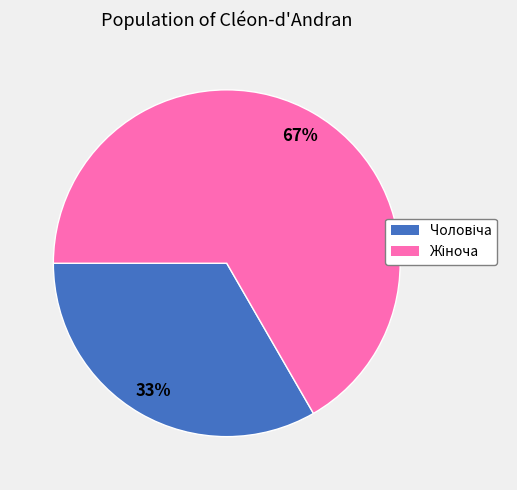

To the nearest percent, what is the average slice percentage?

50%